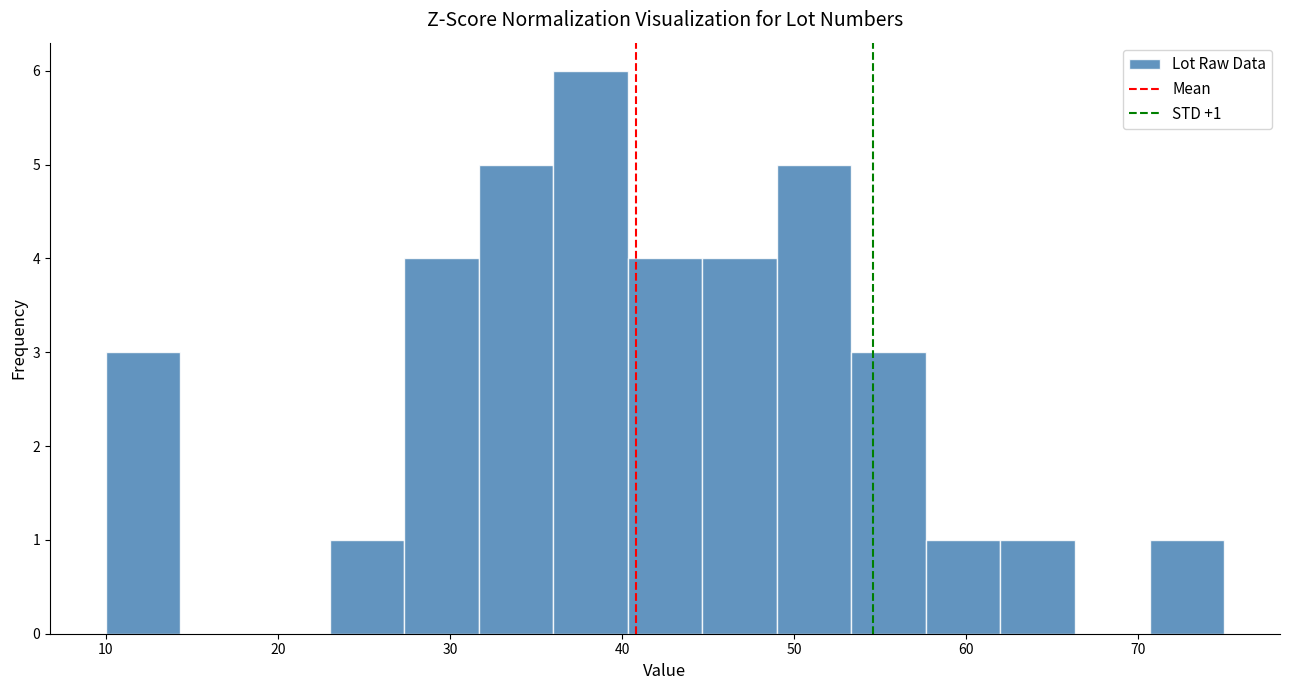

Over which range of the x-axis is the bar tallest?

36 to 40